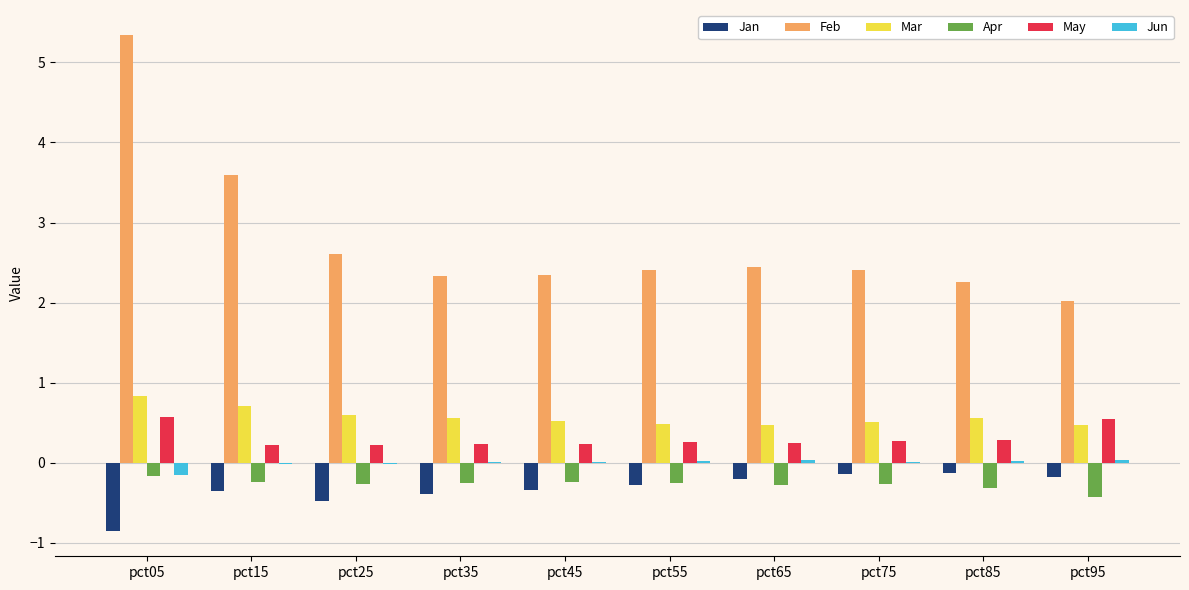

What is the sum of all Mar values?

5.7